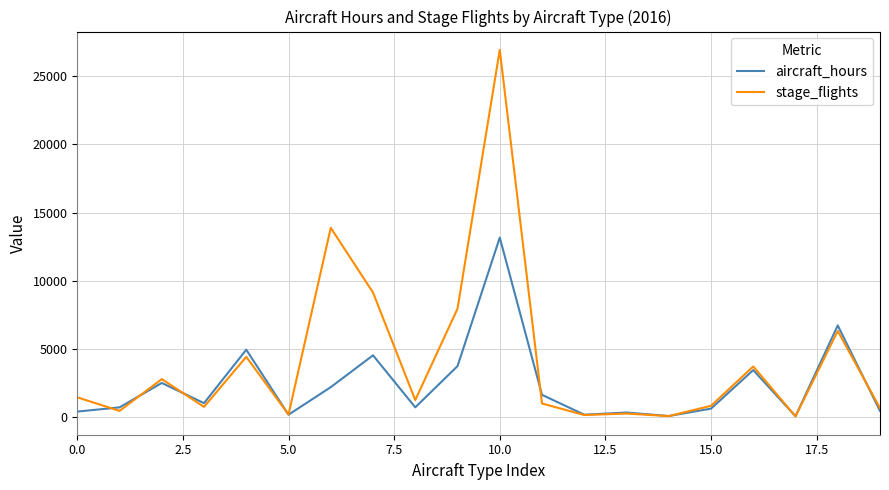

Which series has the widest spread of values?

stage_flights